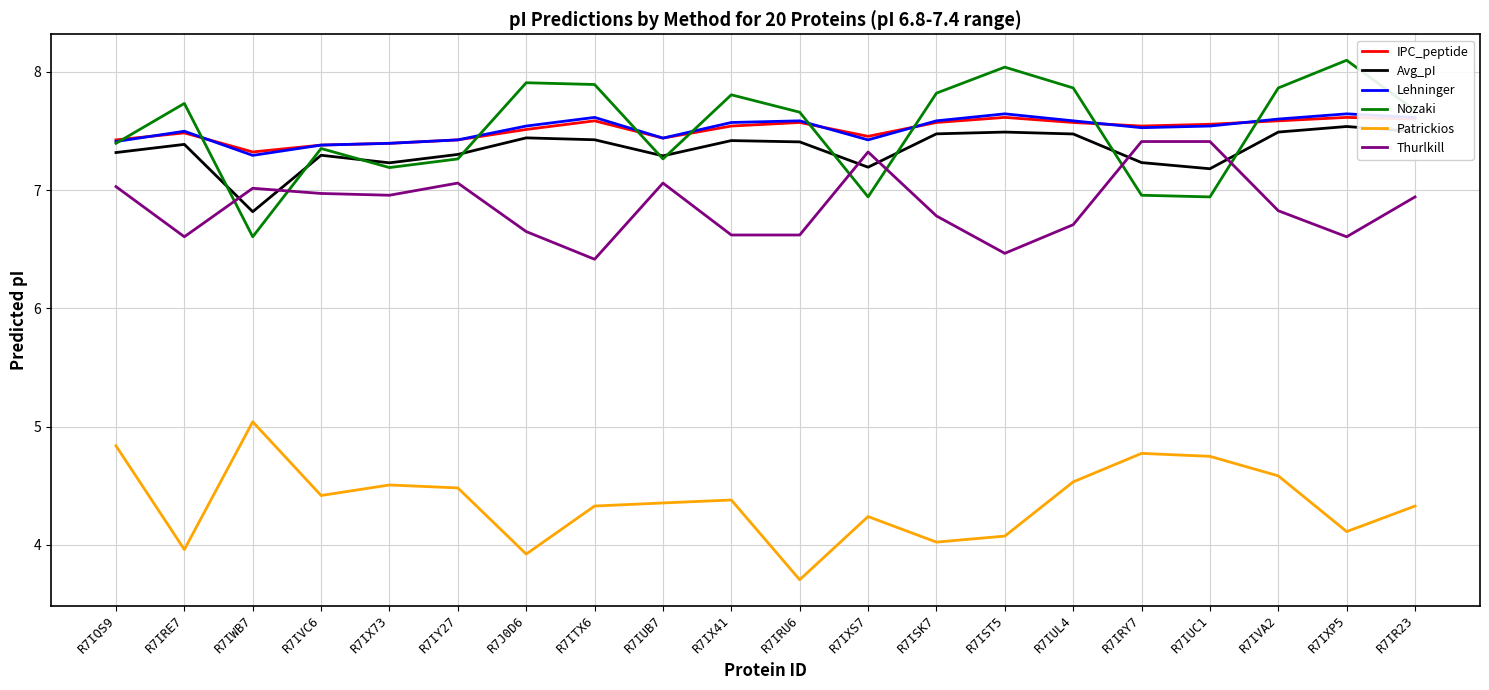

True or false: Thurlkill and Patrickios intersect in this chart.

False